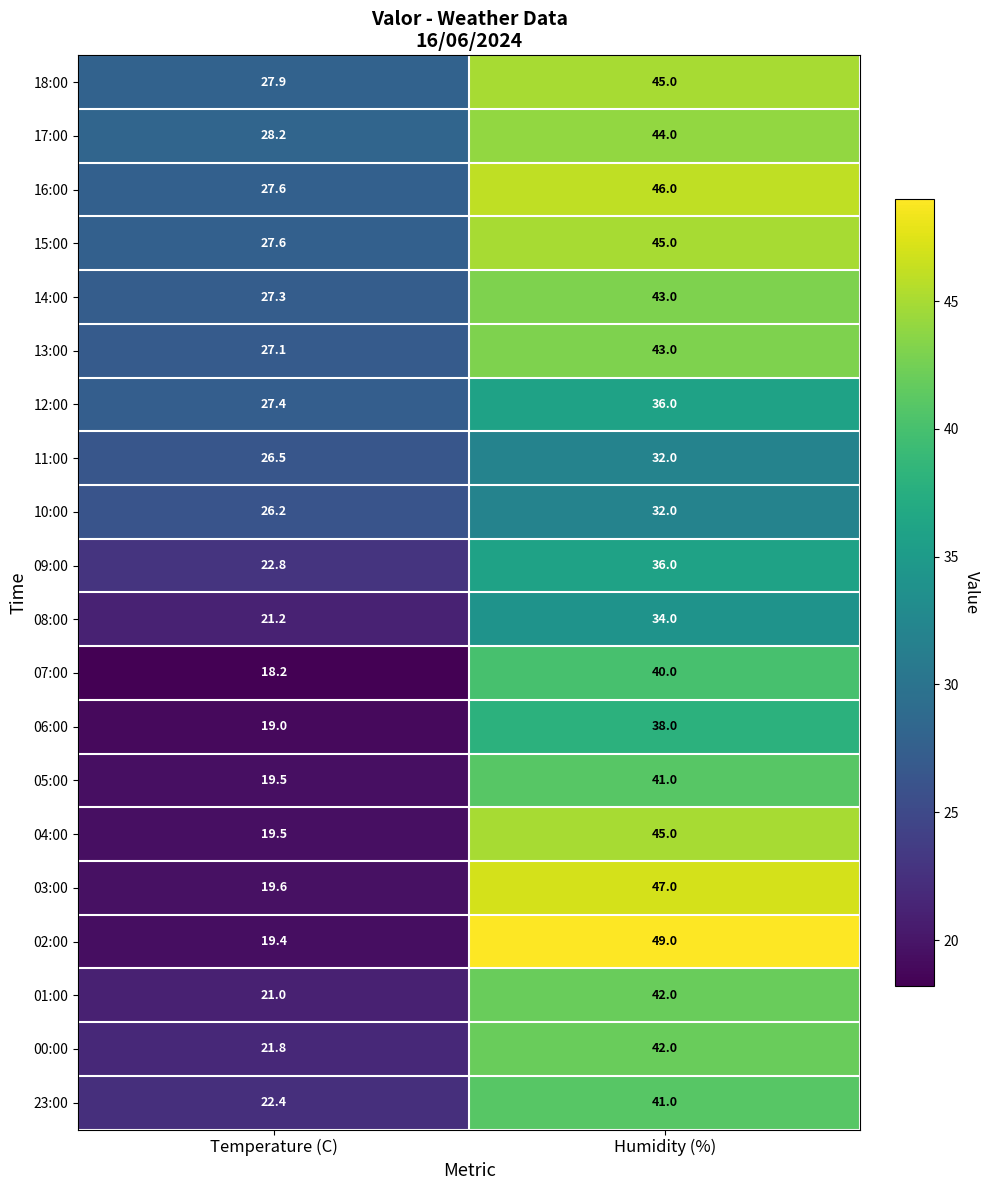

What is the difference between the highest and lowest values at Temperature (C)?

10.0